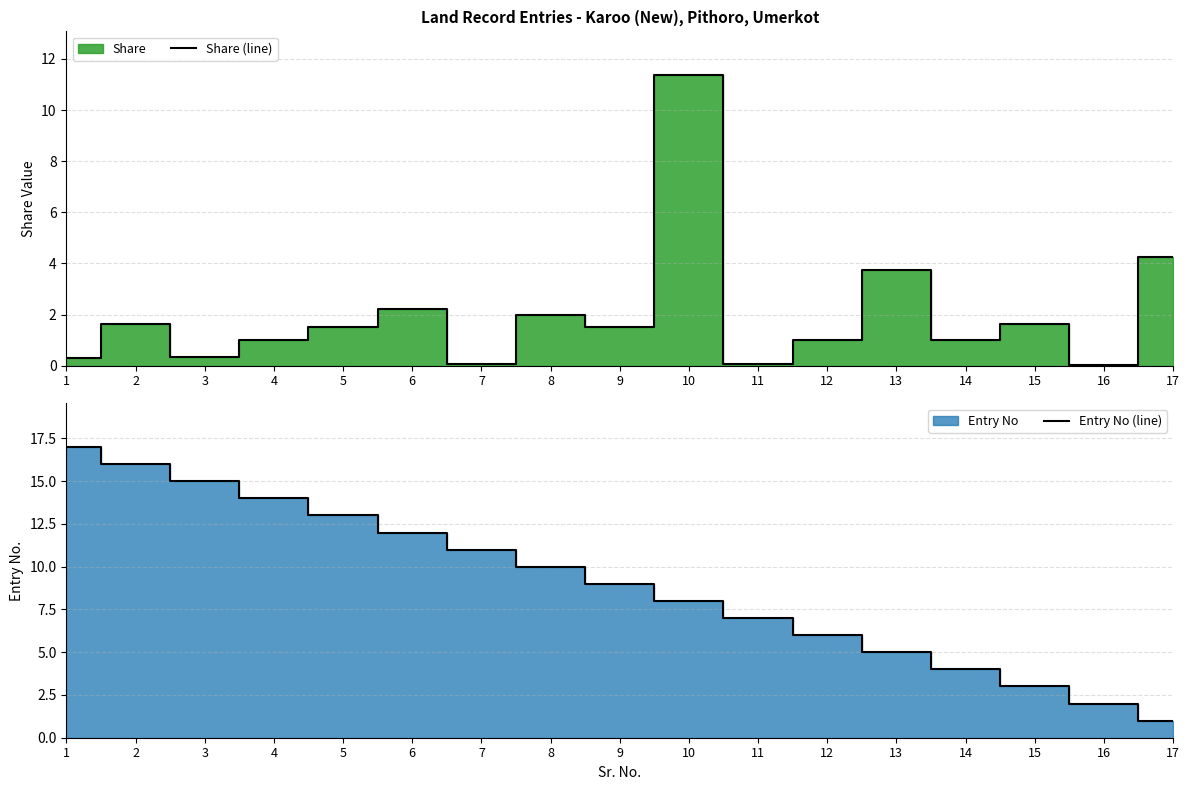

At how many categories does at least one series exceed 5?

12